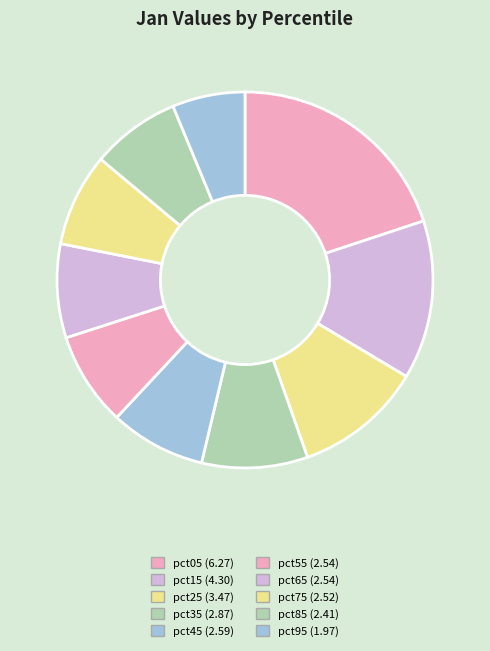

The pct15 slice represents 2% of the pie. True or false?

False